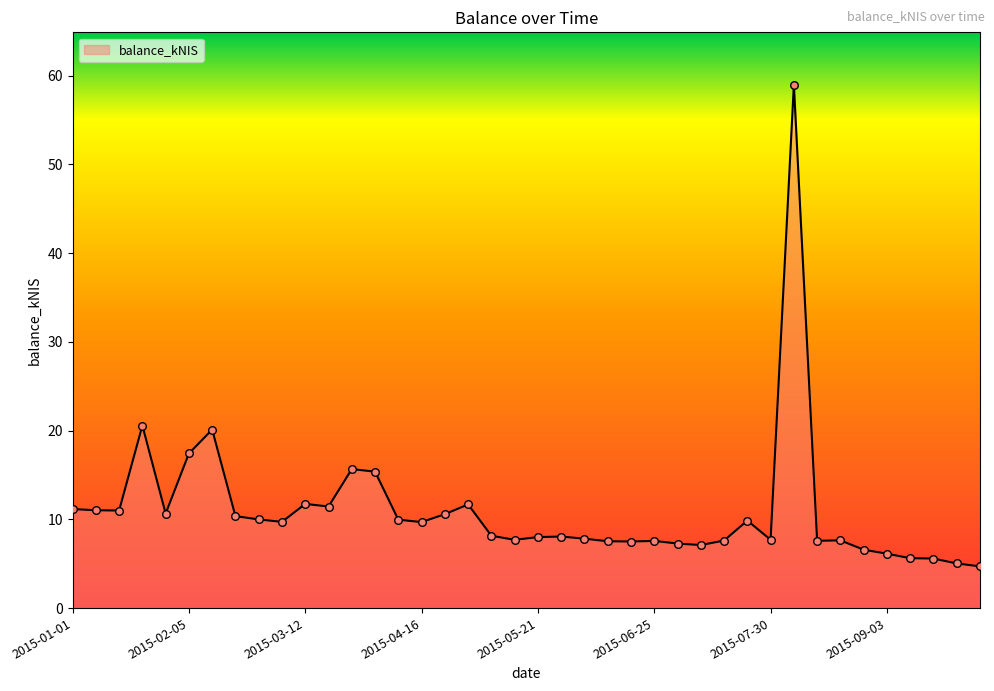

What is the smallest value displayed?

4.7